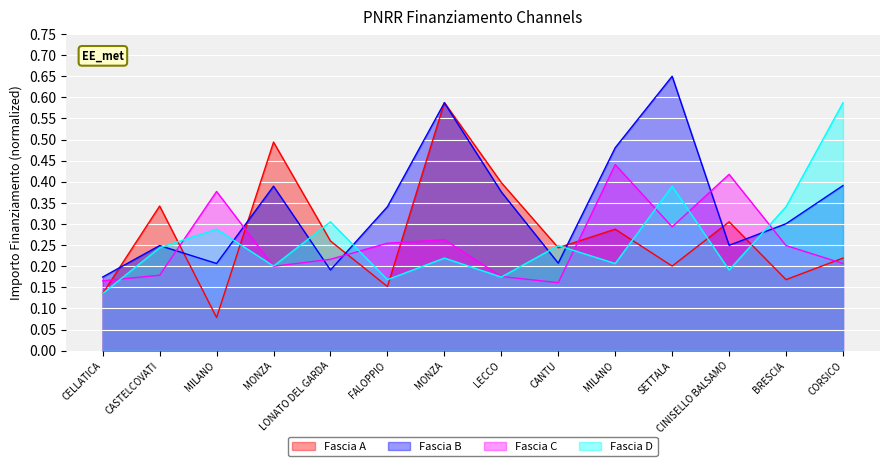

At how many categories does at least one series exceed 0?

14